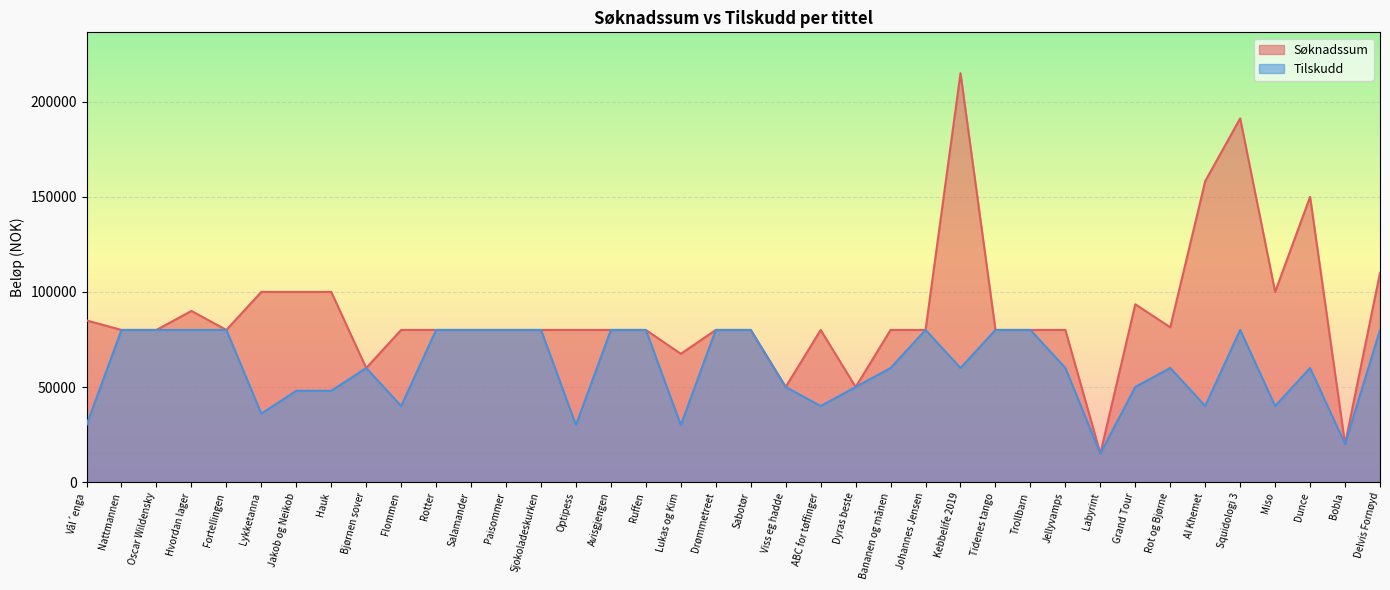

Reading left to right, list all the values displayed in this chart.

Søknadssum: Vål´enga=85000	Nattmannen=80000	Oscar Wildensky=80000	Hvordan lager=90000	Fortellingen=80000	Lykketanna=100000	Jakob og Neikob=100000	Hauk=100000	Bjørnen sover=60000	Flommen=80000	Rotter=80000	Salamander=80000	Paisommer=80000	Sjokoladeskurken=80000	Optipess=80000	Avisgjengen=80000	Ruffen=80000	Lukas og Kim=67462	Drømmetreet=80000	Sabotør=80000	Viss eg hadde=50000	ABC for tøffinger=80000	Dyras beste=50000	Bananen og månen=80000	Johannes Jensen=80000	Kebbelife 2019=215000	Tidenes tango=80000	Trollbarn=80000	Jellyvamps=80000	Labyrint=15000	Grand Tour=93500	Rot og Bjørne=81400	Al Khemet=158250	Squidologi 3=191250	Miso=100000	Dunce=150000	Bobla=20000	Delvis Fornøyd=110000
Tilskudd: Vål´enga=30000	Nattmannen=80000	Oscar Wildensky=80000	Hvordan lager=80000	Fortellingen=80000	Lykketanna=36000	Jakob og Neikob=48000	Hauk=48000	Bjørnen sover=60000	Flommen=40000	Rotter=80000	Salamander=80000	Paisommer=80000	Sjokoladeskurken=80000	Optipess=30000	Avisgjengen=80000	Ruffen=80000	Lukas og Kim=30000	Drømmetreet=80000	Sabotør=80000	Viss eg hadde=50000	ABC for tøffinger=40000	Dyras beste=50000	Bananen og månen=60000	Johannes Jensen=80000	Kebbelife 2019=60000	Tidenes tango=80000	Trollbarn=80000	Jellyvamps=60000	Labyrint=15000	Grand Tour=50000	Rot og Bjørne=60000	Al Khemet=40000	Squidologi 3=80000	Miso=40000	Dunce=60000	Bobla=20000	Delvis Fornøyd=80000